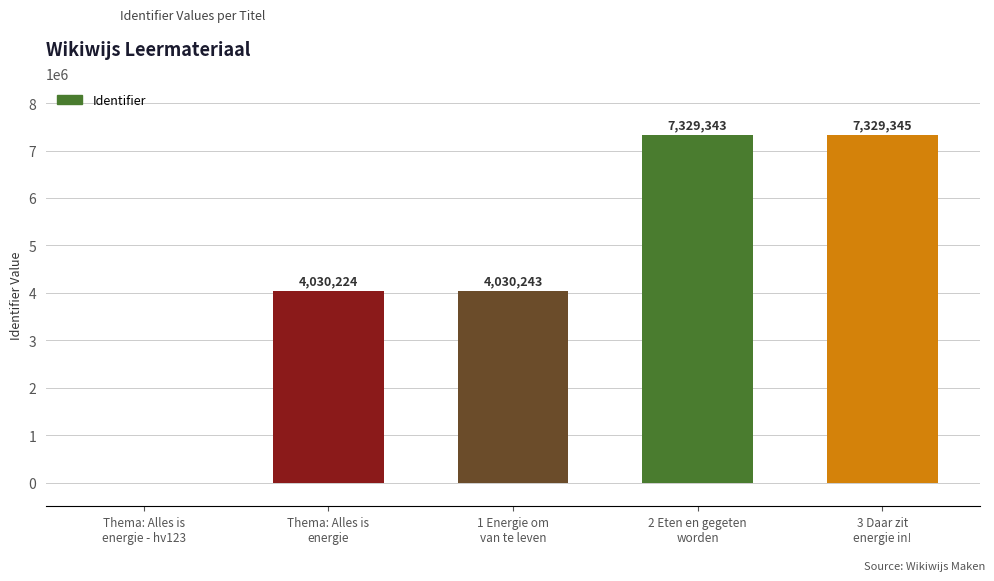

What is the maximum value shown in the chart?

7329345